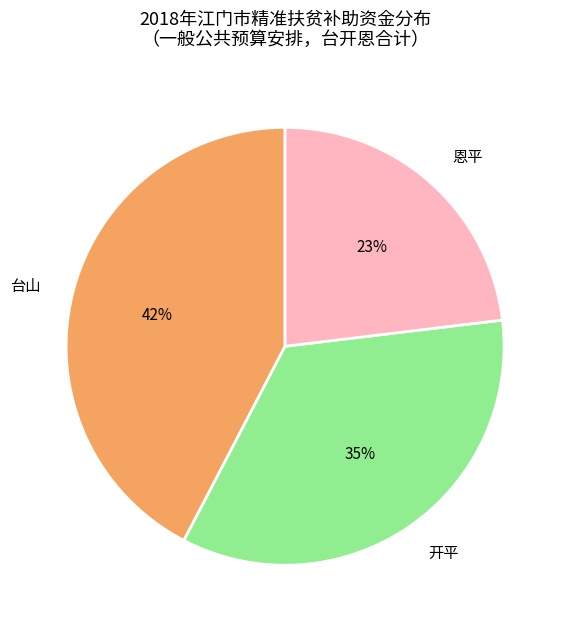

Is it true that 恩平 is 23% of the pie?

True